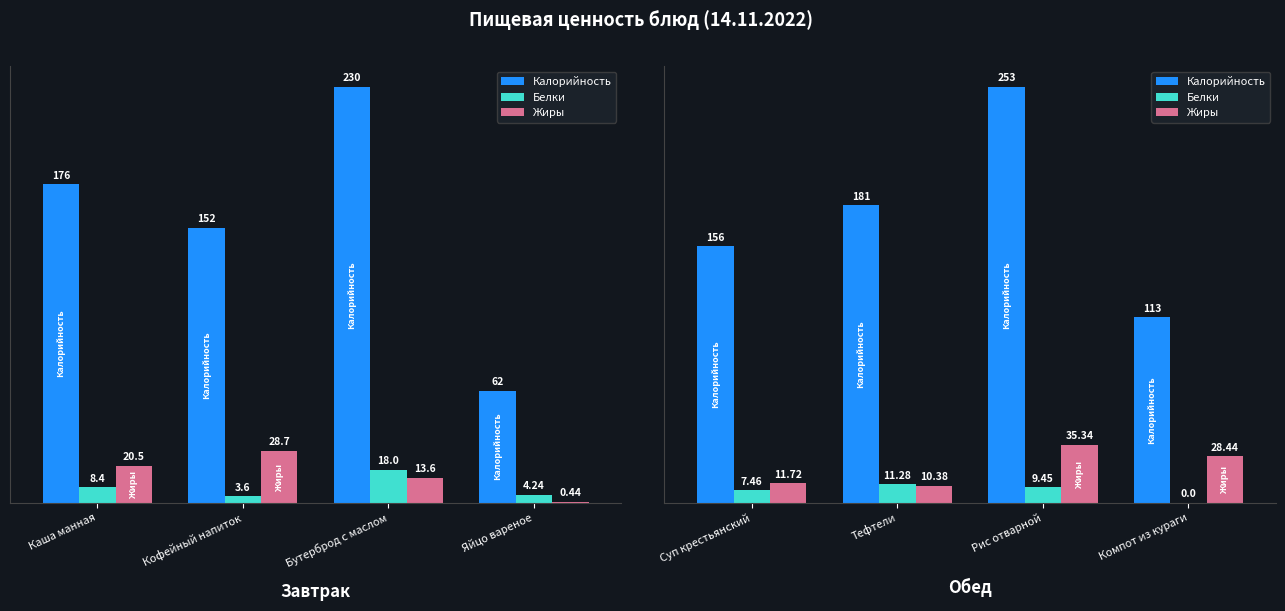

Between Тефтели and Рис отварной, which series saw the biggest shift?

Калорийность